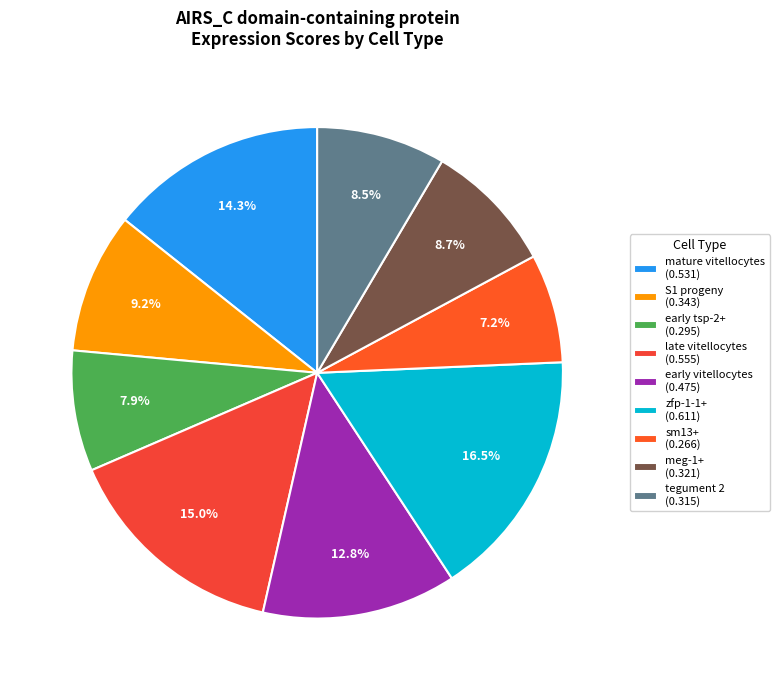

Combined, what portion of the pie is zfp-1-1+ and S1 progeny?

25.7%